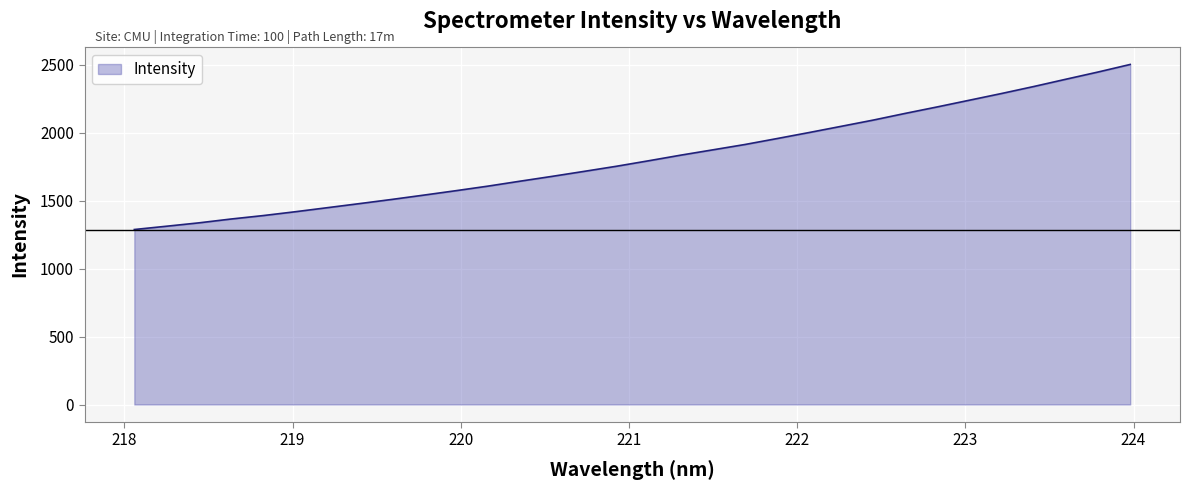

What is the difference between the maximum and minimum values?

1214.6